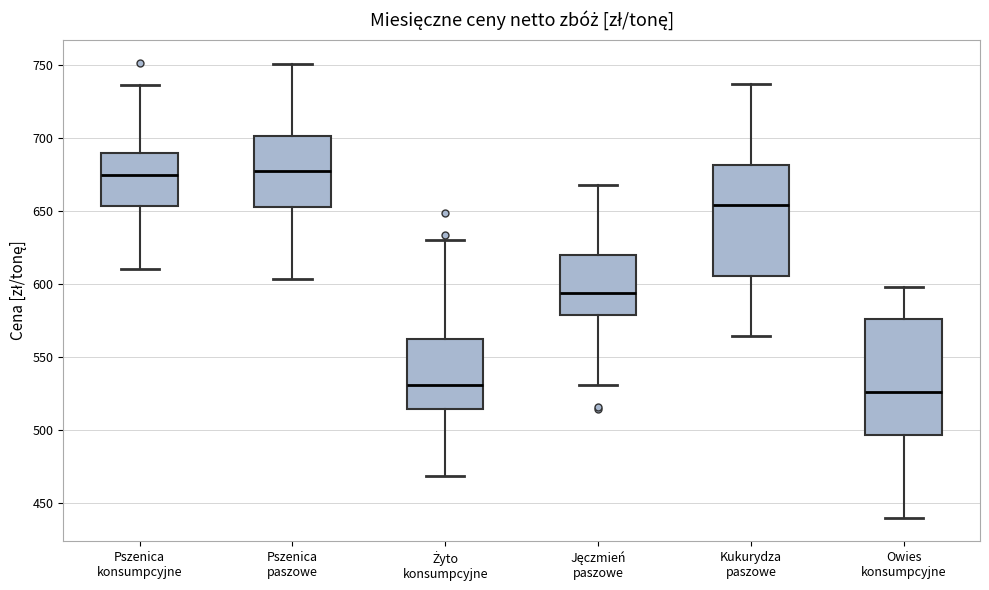

Reading left to right, transcribe this box plot: for each box, give where its median line is, the range the box spans, and where its two whiskers end, as read against the y-axis. The values are not printed on the chart, so give them approximately, as read against the axis.

Pszenica konsumpcyjne: median 675, box 655 to 690, whiskers 610 to 735
Pszenica paszowe: median 675, box 655 to 700, whiskers 605 to 750
Żyto konsumpcyjne: median 530, box 515 to 560, whiskers 470 to 630
Jęczmień paszowe: median 595, box 580 to 620, whiskers 530 to 670
Kukurydza paszowe: median 655, box 605 to 680, whiskers 565 to 740
Owies konsumpcyjne: median 525, box 495 to 575, whiskers 440 to 600